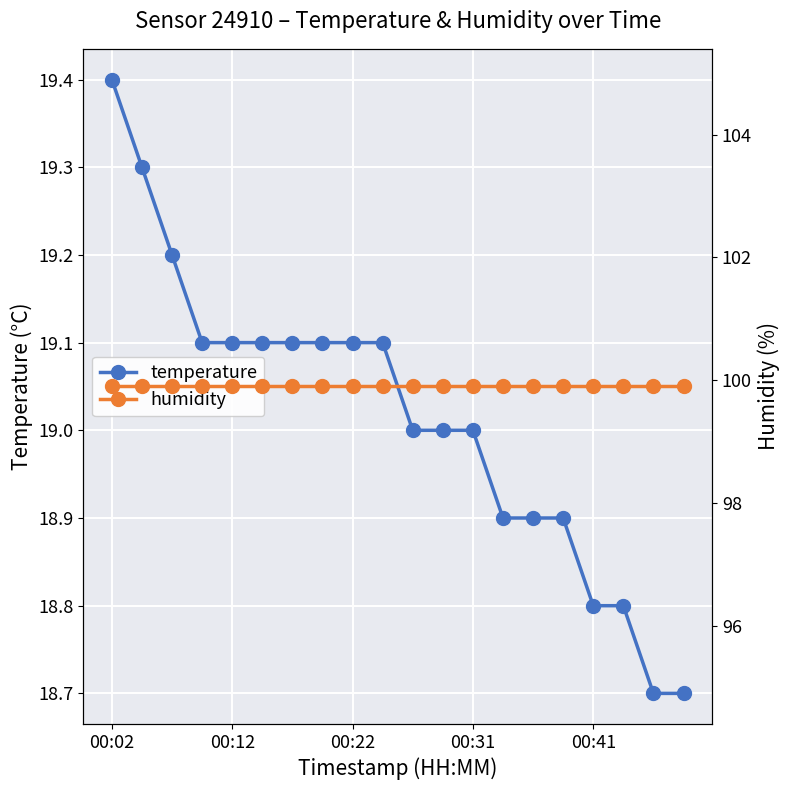

Between 9 and 14, which series saw the biggest shift?

temperature